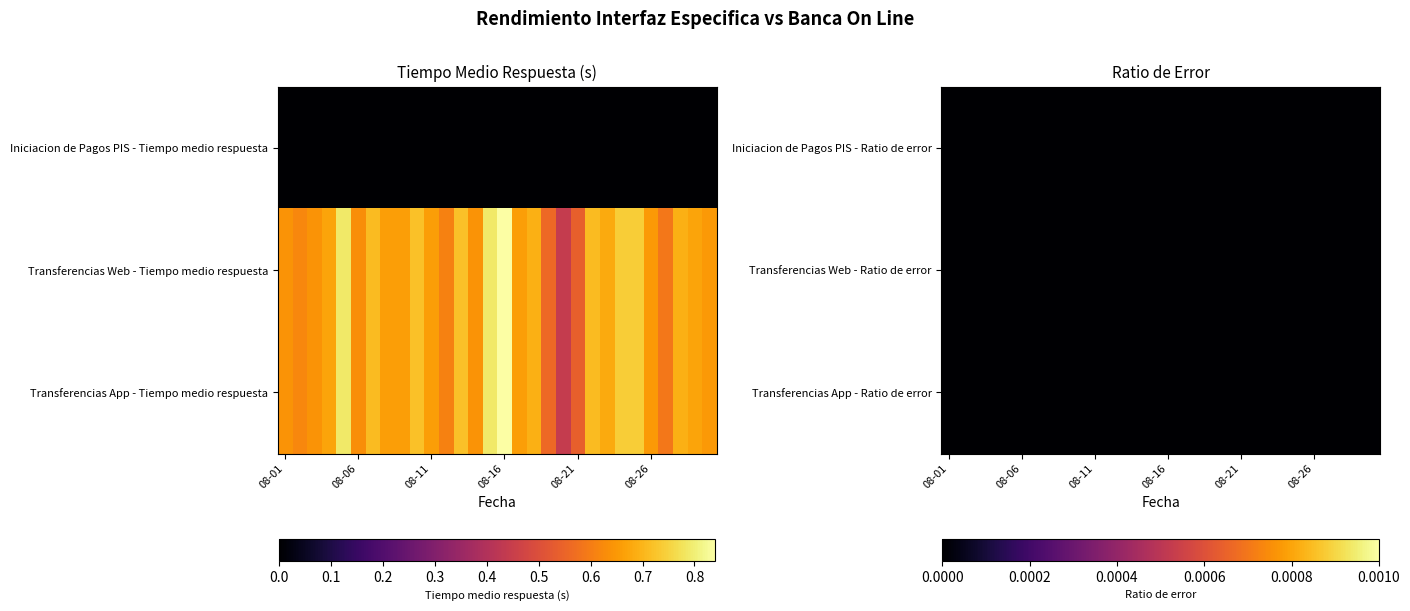

List the labels in order of Iniciacion de Pagos PIS - Ratio de error value, smallest first.

2023-08-01, 2023-08-02, 2023-08-03, 2023-08-04, 2023-08-05, 2023-08-06, 2023-08-07, 2023-08-08, 2023-08-09, 2023-08-10, 2023-08-11, 2023-08-12, 2023-08-13, 2023-08-14, 2023-08-15, 2023-08-16, 2023-08-17, 2023-08-18, 2023-08-19, 2023-08-20, 2023-08-21, 2023-08-22, 2023-08-23, 2023-08-24, 2023-08-25, 2023-08-26, 2023-08-27, 2023-08-28, 2023-08-29, 2023-08-30